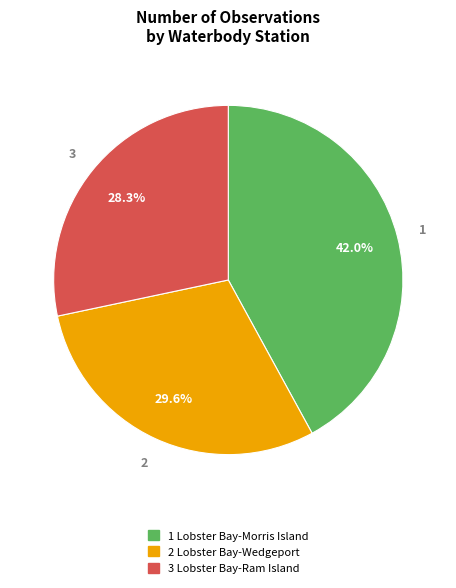

What percentage do 2 Lobster Bay-Wedgeport and 1 Lobster Bay-Morris Island together represent?

71.7%